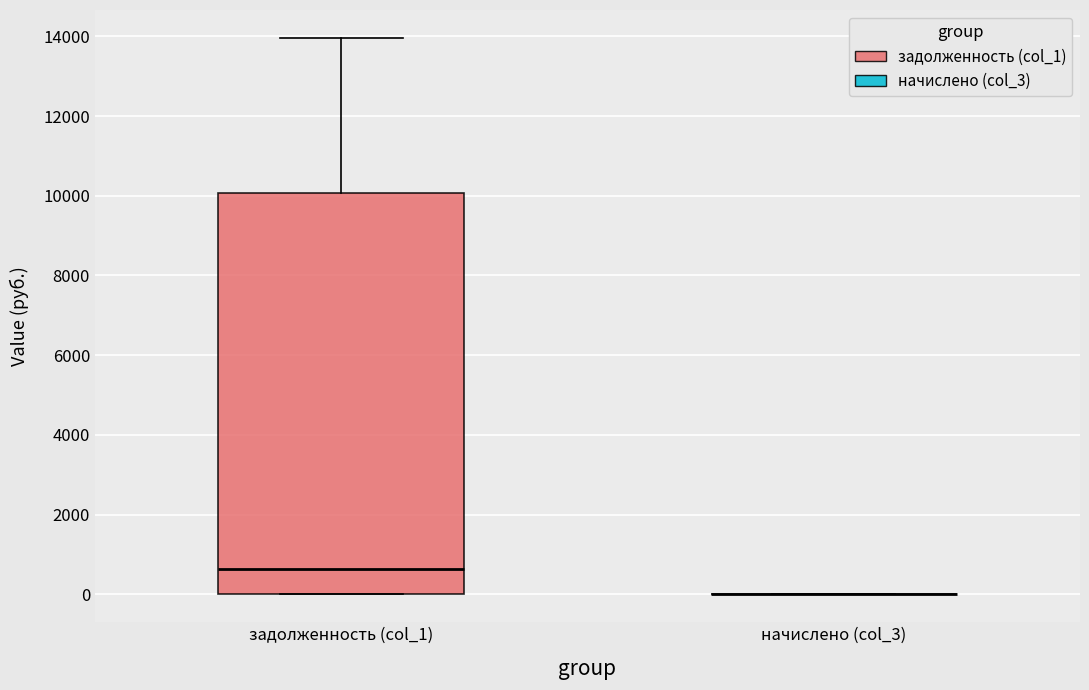

Comparing the boxes themselves (not the whiskers), which one is the tallest?

задолженность (col_1)